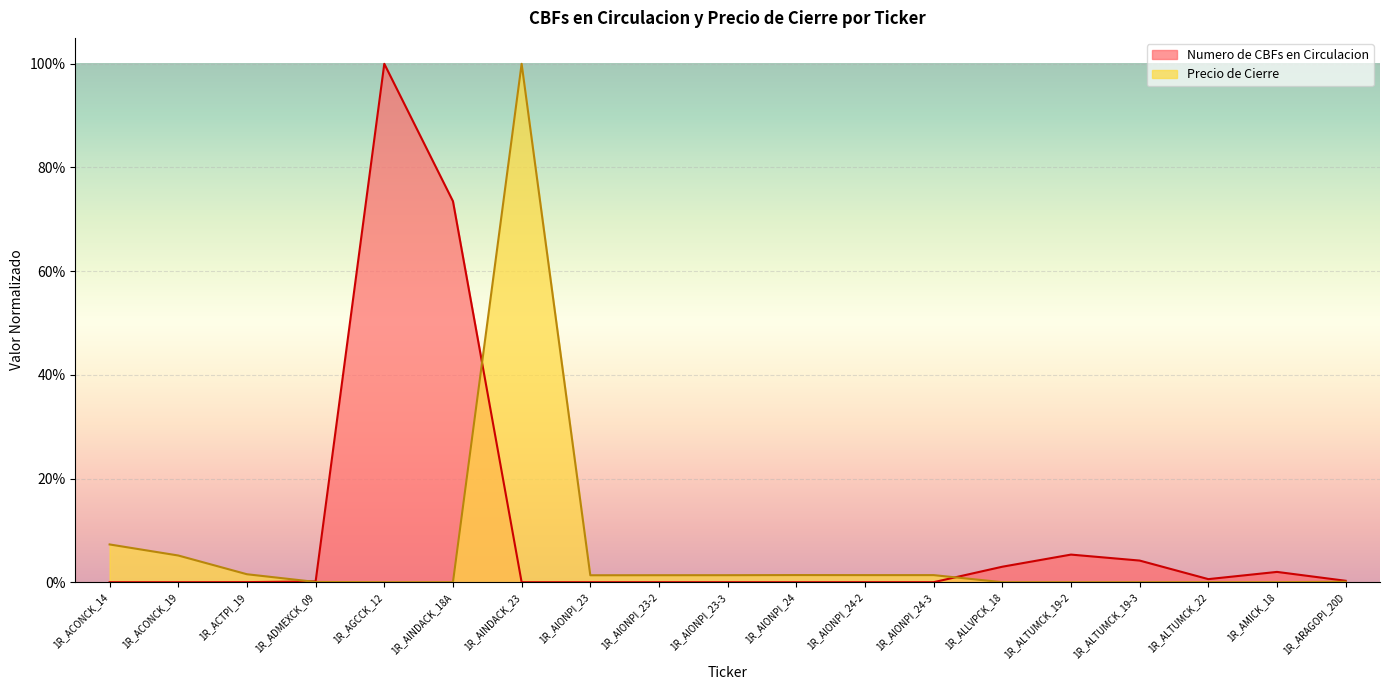

Which series has the largest total across all categories?

Numero de CBFs en Circulacion